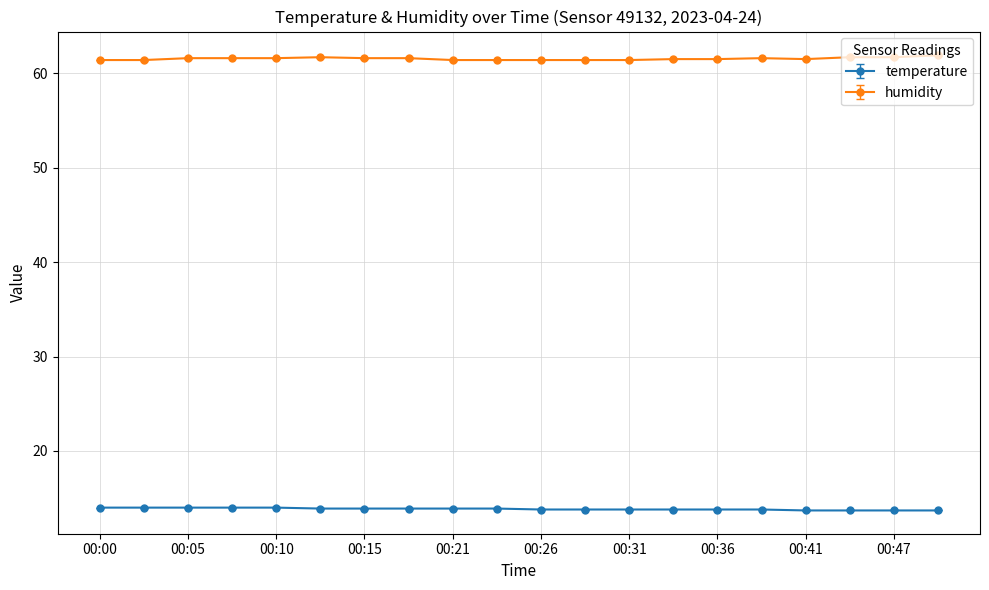

True or false: temperature and humidity intersect in this chart.

False